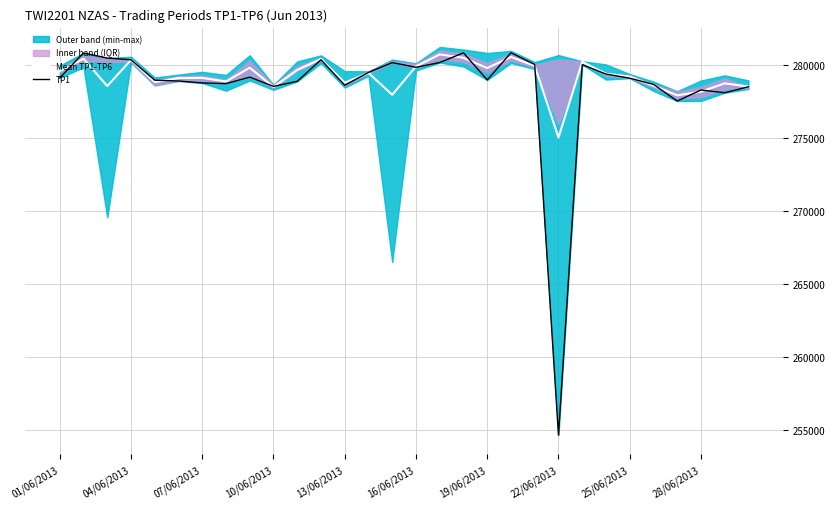

Read the TP1 value at 07/06/2013.

278763.0